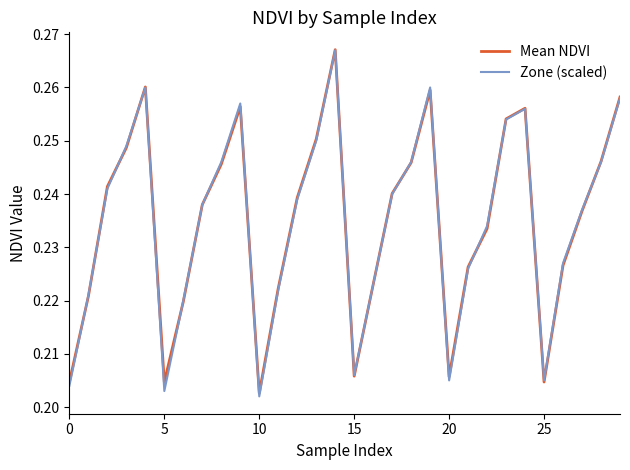

At which category is the sum across all series the highest?

14